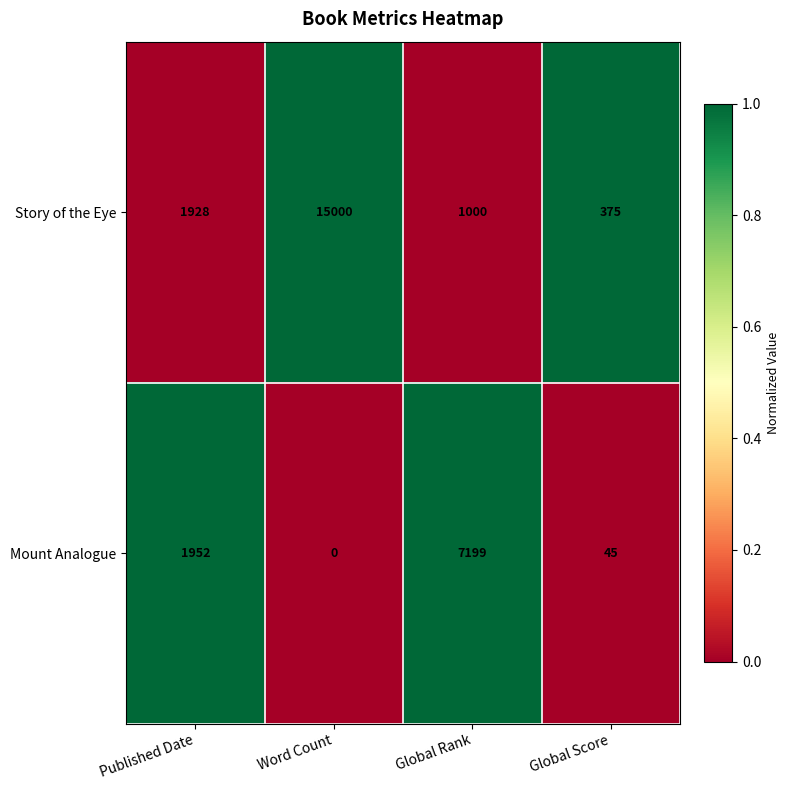

True or false: Story of the Eye has a value of 15000 at Word Count.

True